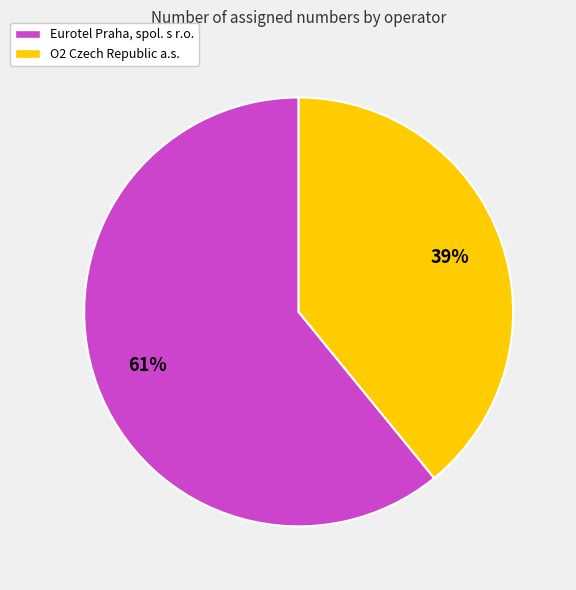

Rank the categories by value from highest to lowest.

Eurotel Praha, spol. s r.o., O2 Czech Republic a.s.